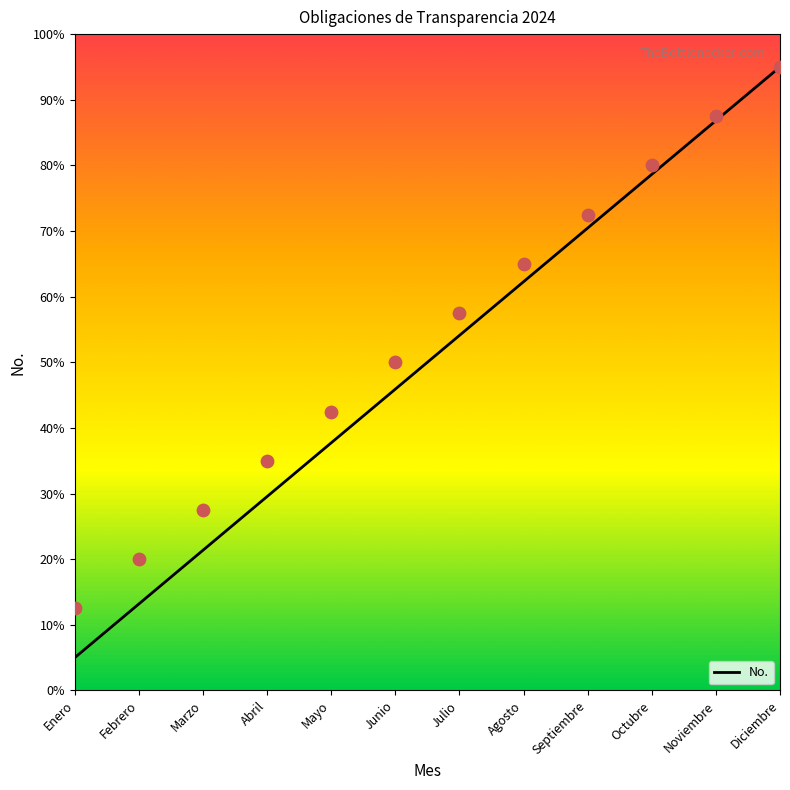

What is the change in value from Agosto to Noviembre?

+22.5